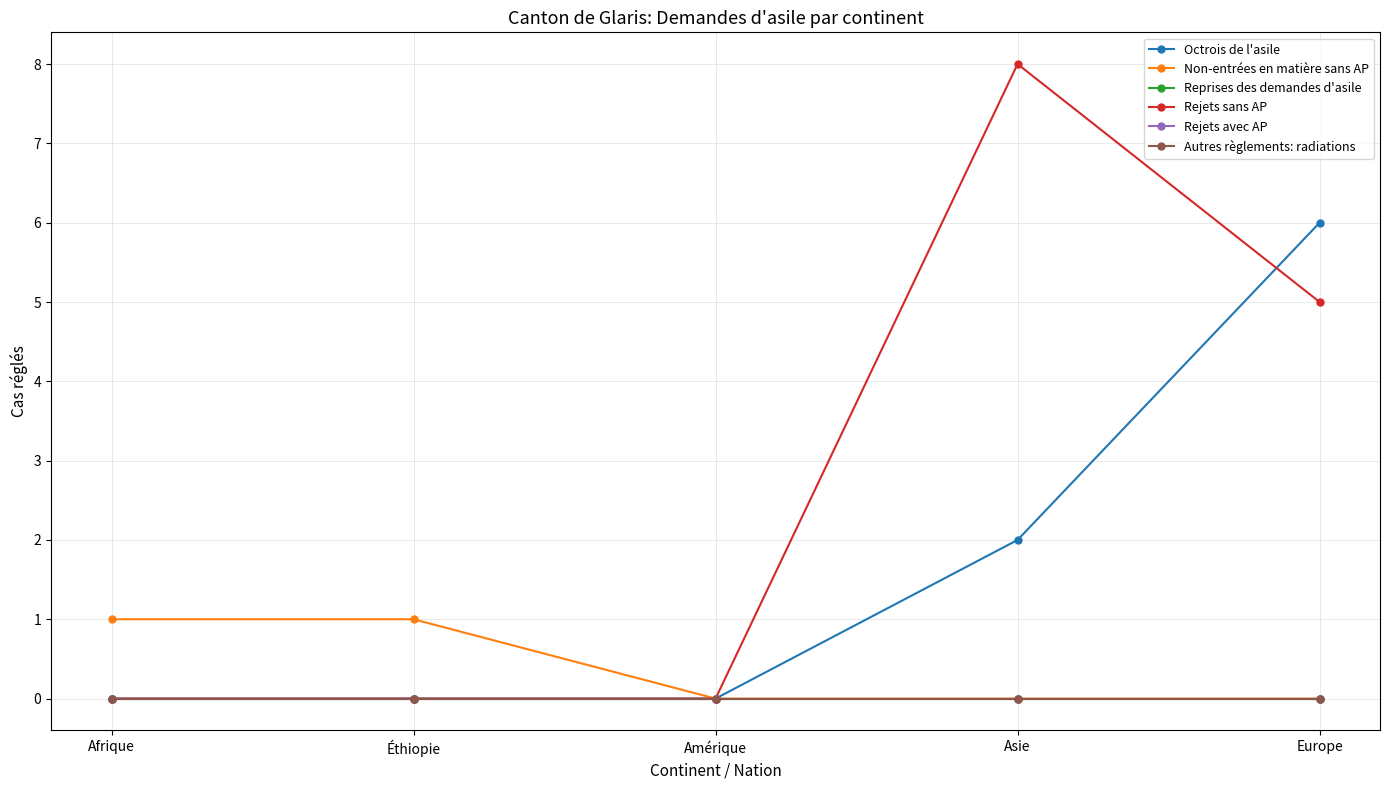

Which category has the highest value in the Rejets sans AP series?

Asie